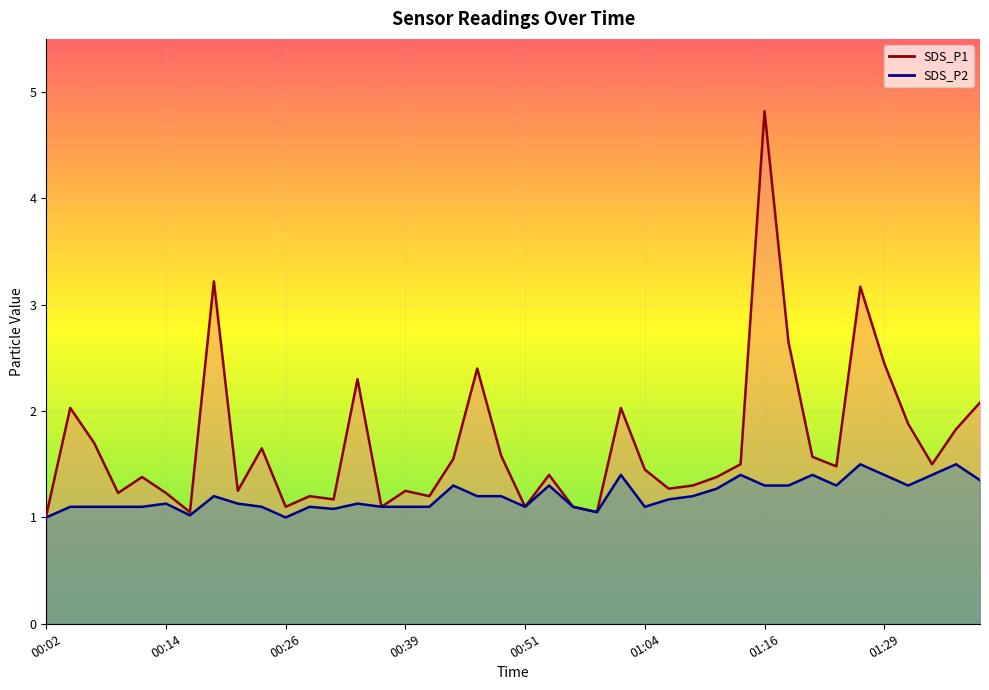

Reading left to right, list all the values displayed in this chart.

SDS_P1: 1.0	2.0	1.7	1.2	1.4	1.2	1.1	3.2	1.2	1.6	1.1	1.2	1.2	2.3	1.1	1.2	1.2	1.6	2.4	1.6	1.1	1.4	1.1	1.1	2.0	1.4	1.3	1.3	1.4	1.5	4.8	2.6	1.6	1.5	3.2	2.5	1.9	1.5	1.8	2.1
SDS_P2: 1.0	1.1	1.1	1.1	1.1	1.1	1.0	1.2	1.1	1.1	1.0	1.1	1.1	1.1	1.1	1.1	1.1	1.3	1.2	1.2	1.1	1.3	1.1	1.1	1.4	1.1	1.2	1.2	1.3	1.4	1.3	1.3	1.4	1.3	1.5	1.4	1.3	1.4	1.5	1.4